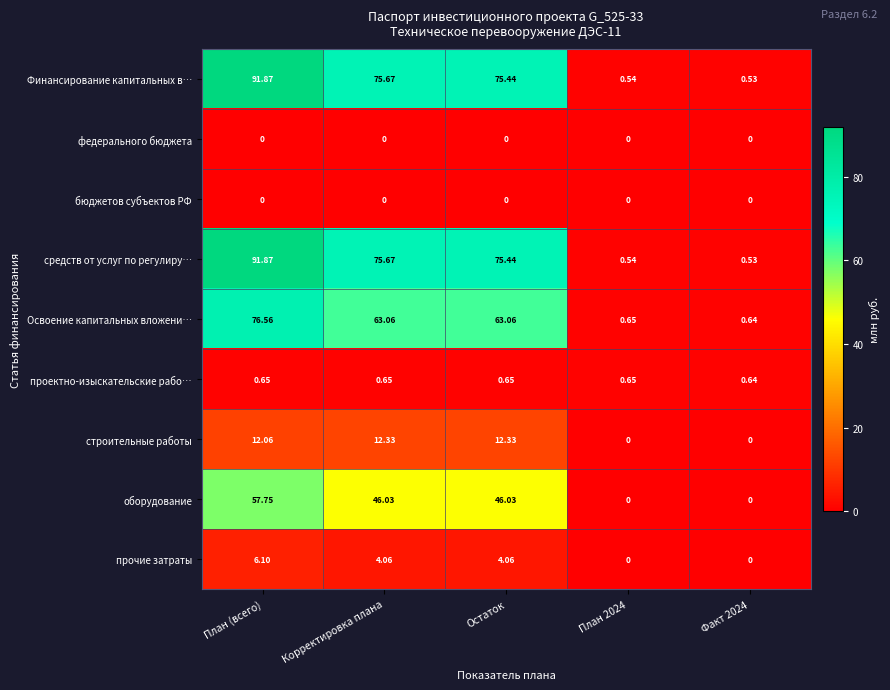

At which category is the sum across all series the highest?

План (всего)